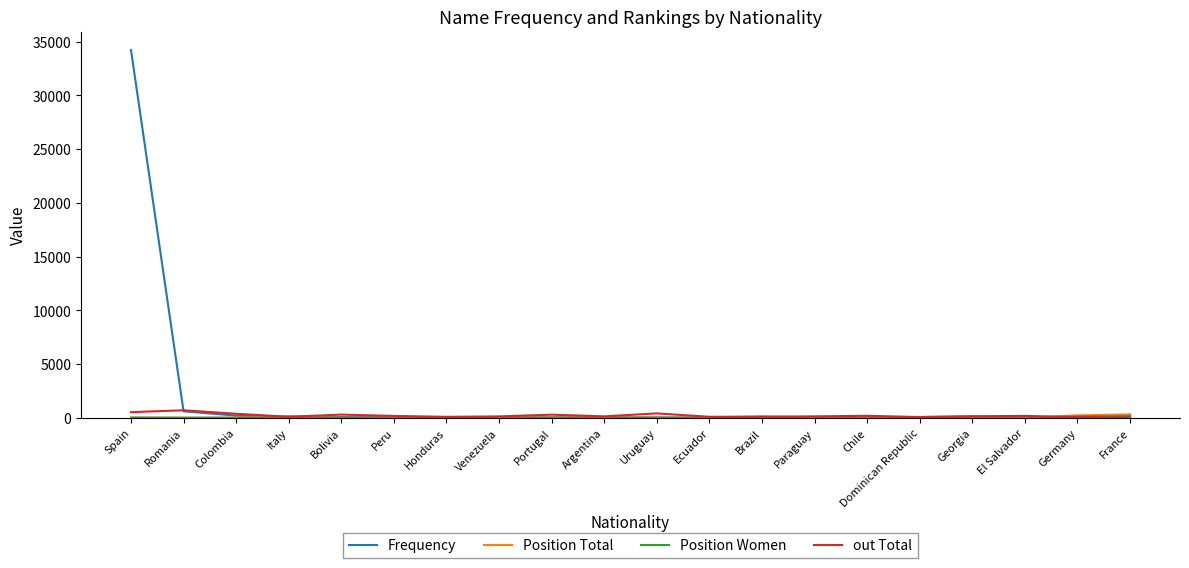

What is the maximum value shown in the chart?

34234